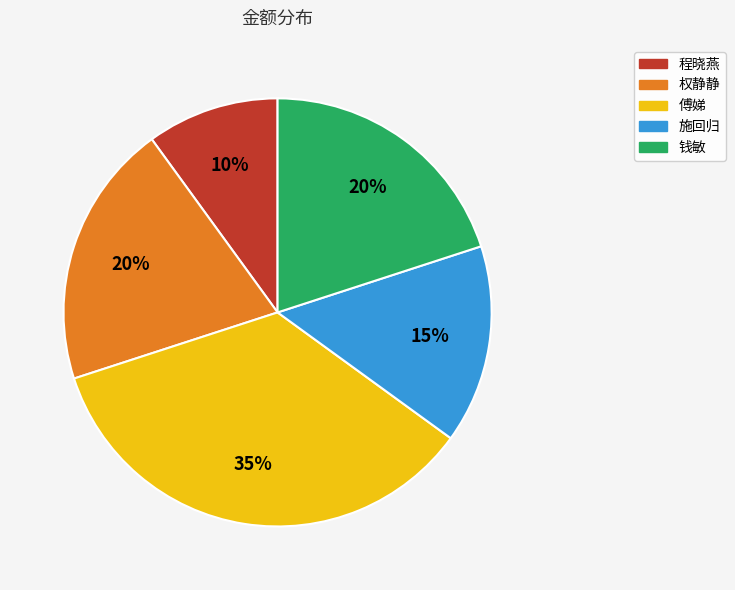

Which category has the biggest portion of the pie?

傅娣